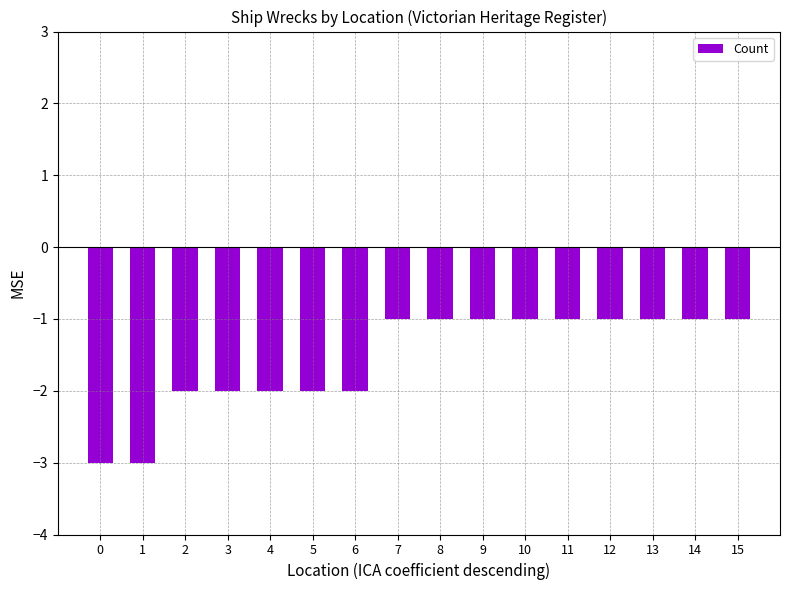

Which has a higher value, 8 or 5?

8